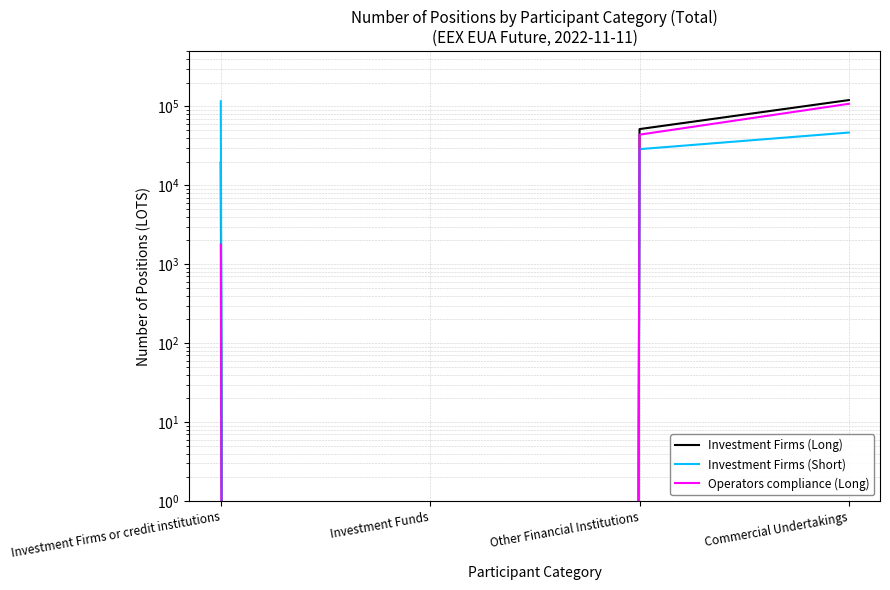

What is the difference between the maximum and minimum values in the Operators compliance (Long) series?

107701